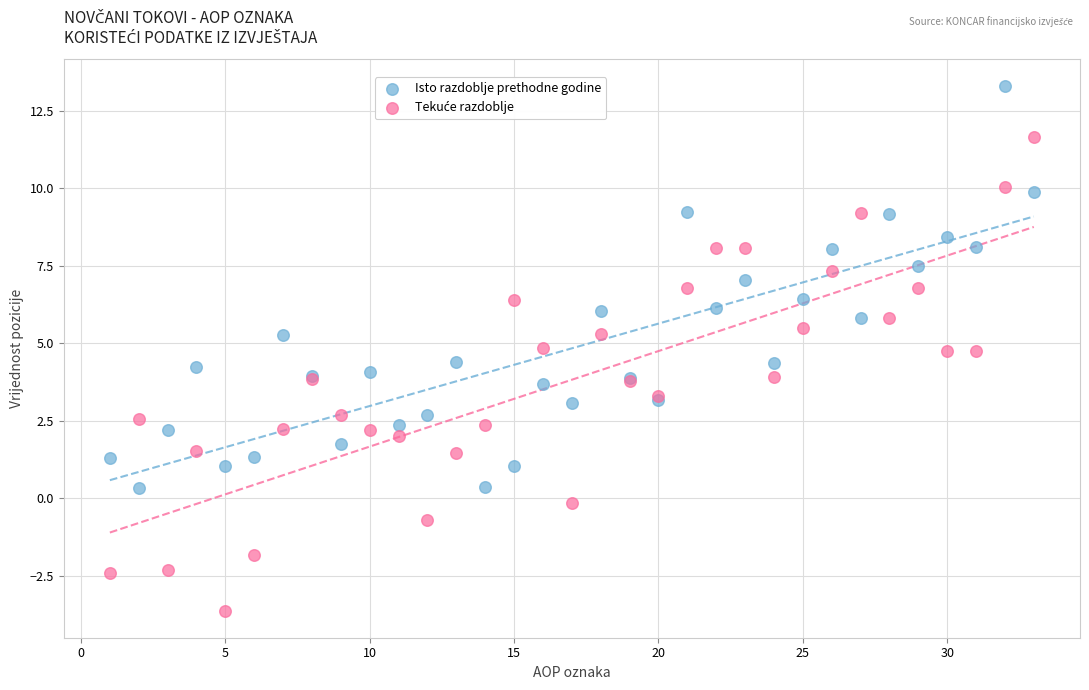

What is the X range (max minus min) for the scatter plot?

32.0